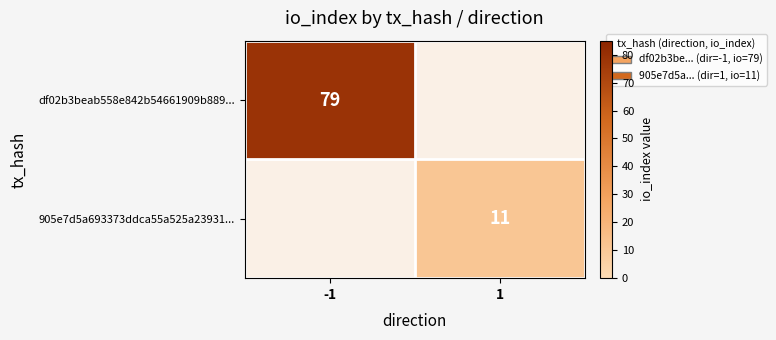

The 905e7d5a693373ddca55a525a23931... series shows 11 at 1. True or false?

True